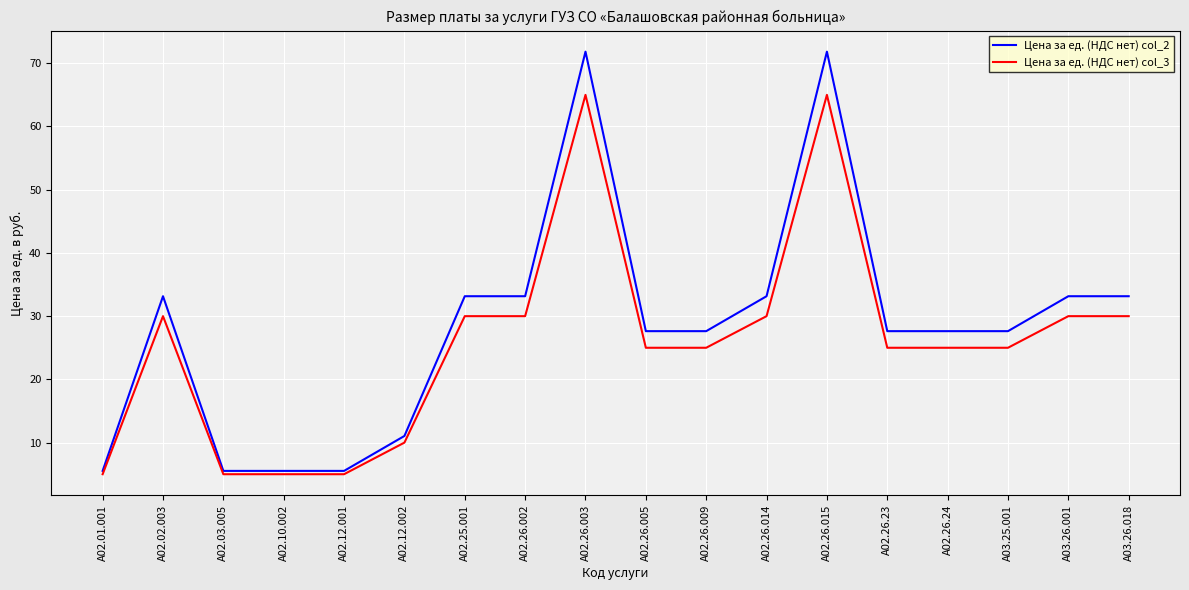

What is the approximate value of Цена за ед. (НДС нет) col_2 at А02.26.23?

27.6